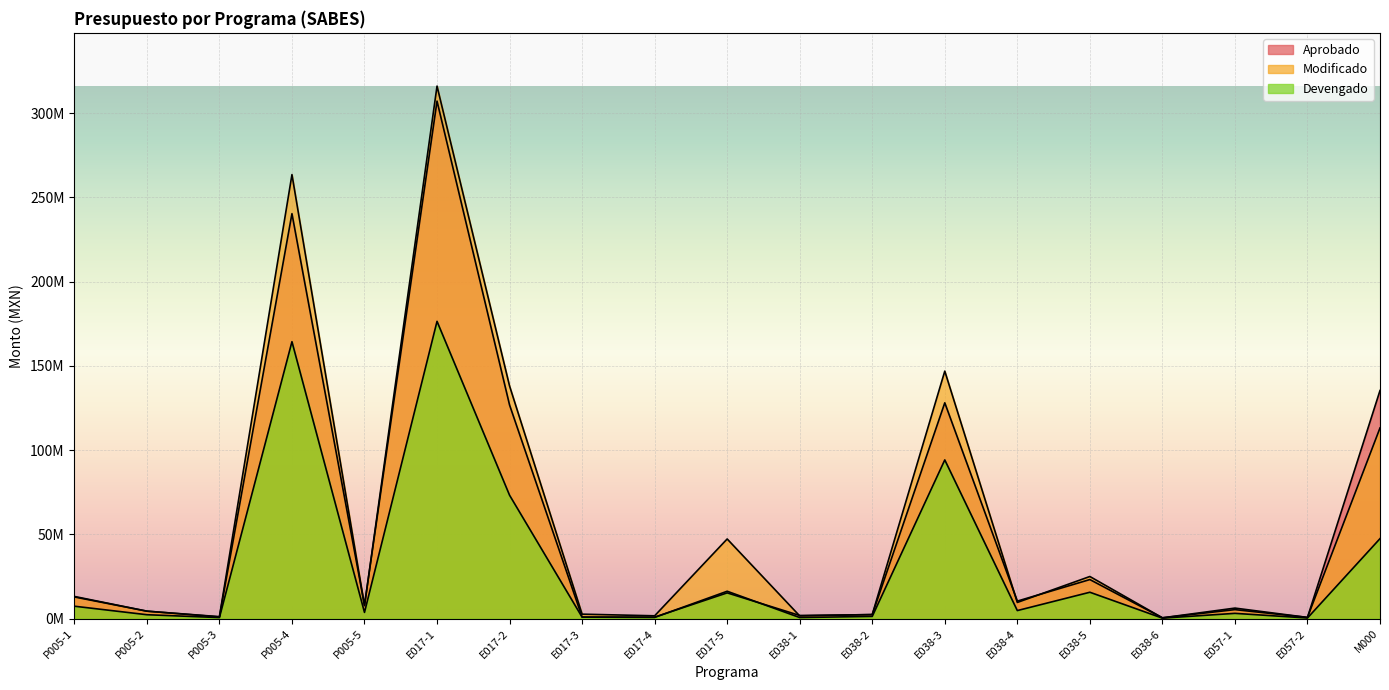

What is the maximum value for Devengado?

176437136.0